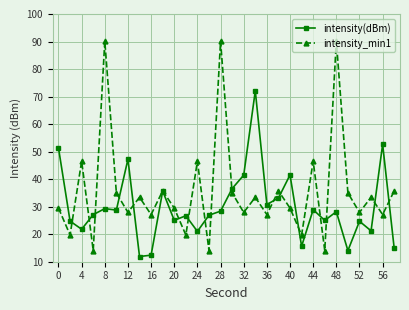

Rank the series by their average value, from lowest to highest.

intensity(dBm), intensity_min1